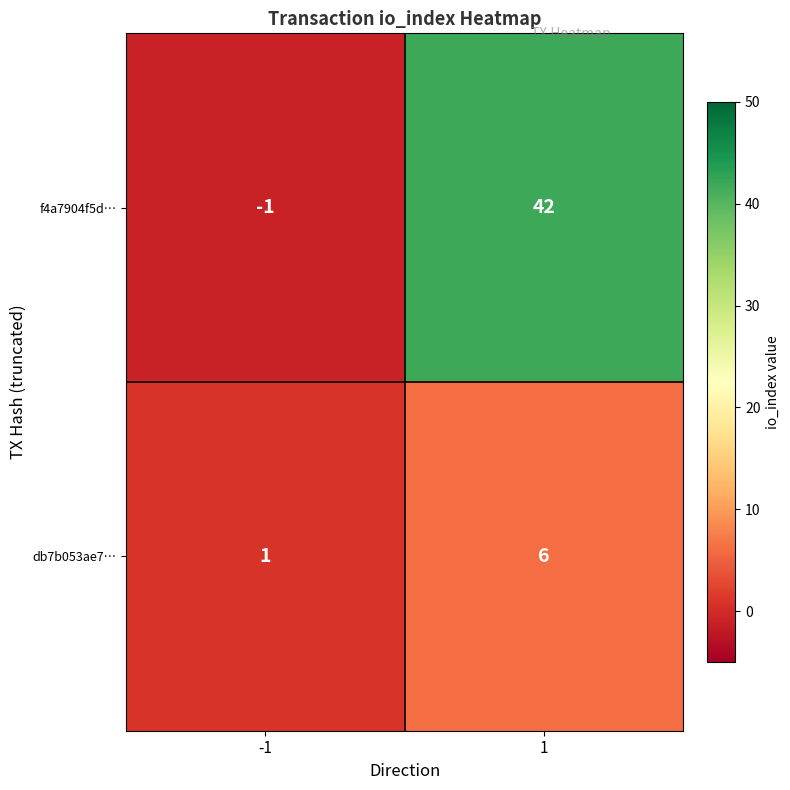

Reading left to right, transcribe all the data shown in this chart.

f4a7904f5d…: -1	42
db7b053ae7…: 1	6